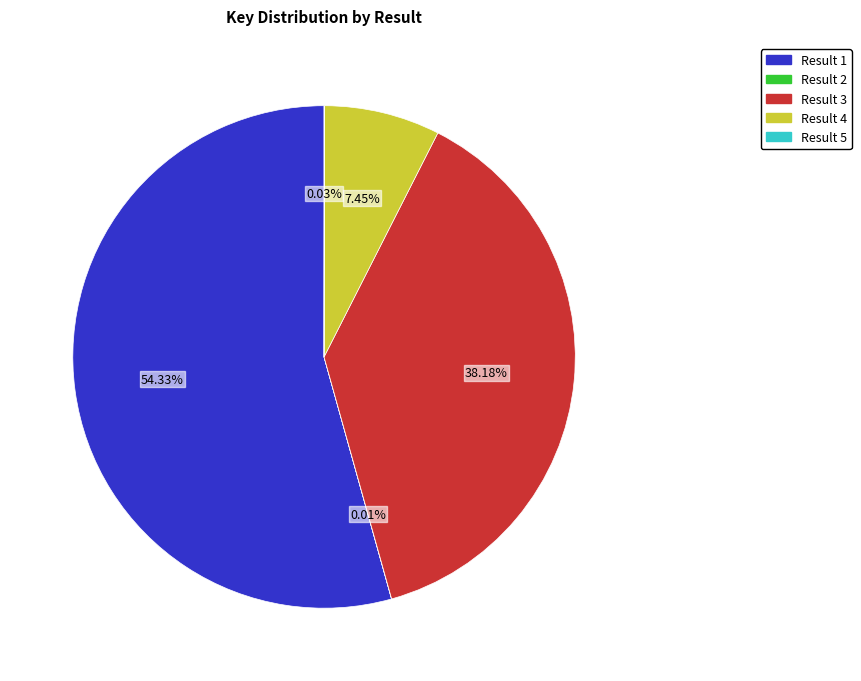

Between Result 4 and Result 1, which is larger?

Result 1